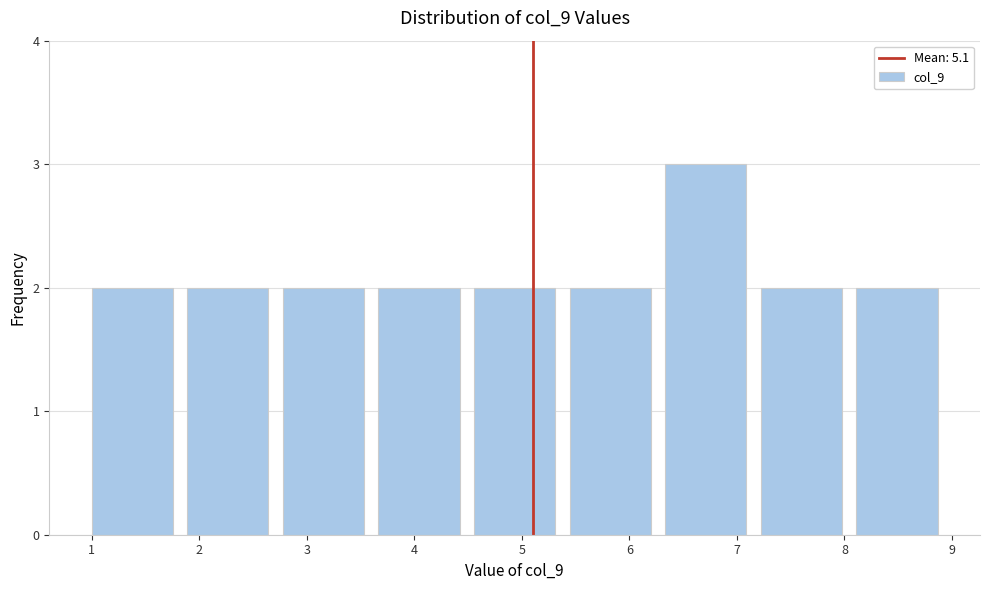

How tall is the bar that spans 1.9 to 2.8 on the x-axis? Neither the bar edges nor the heights are printed on the chart, so give them approximately, as read against the axes.

2